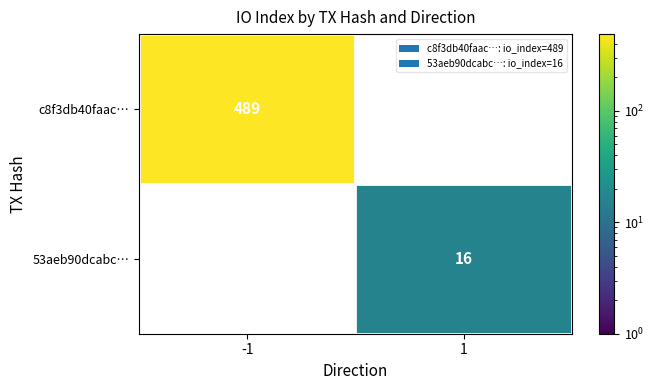

At how many categories does at least one series exceed 11?

2